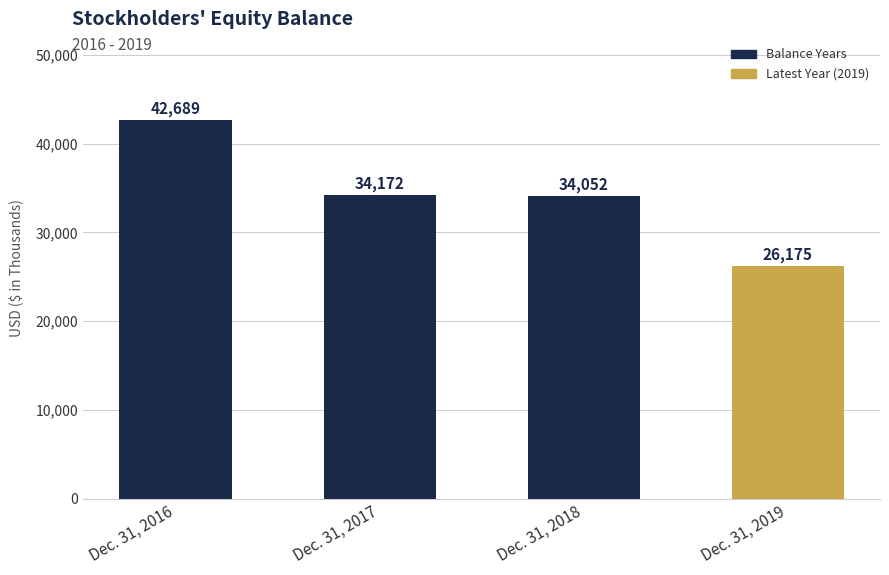

Which label corresponds to the largest value in the chart?

Dec. 31, 2016